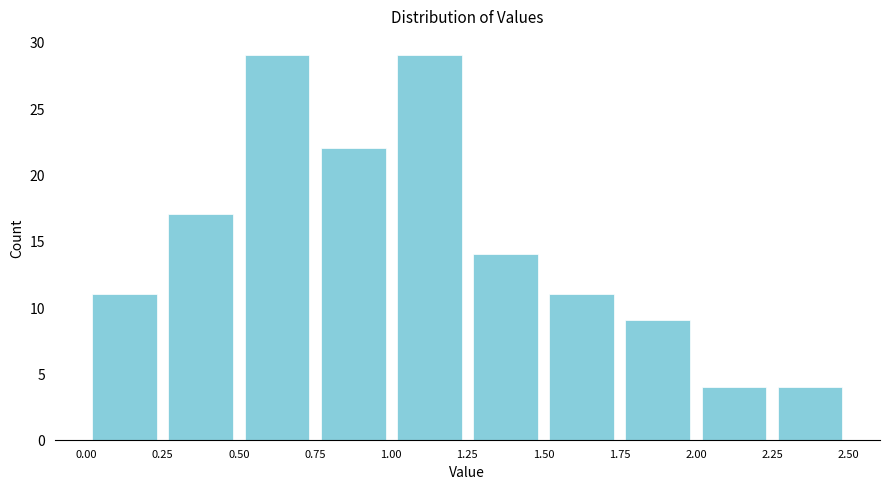

Reading left to right, list every bar in this chart as the range it spans on the x-axis followed by its height. The values are not printed on the chart, so give them approximately, as read against the axis.

0.00 to 0.25: 11
0.25 to 0.50: 17
0.50 to 0.75: 29
0.75 to 1.00: 22
1.00 to 1.25: 29
1.25 to 1.50: 14
1.50 to 1.75: 11
1.75 to 2.00: 9
2.00 to 2.25: 4
2.25 to 2.50: 4